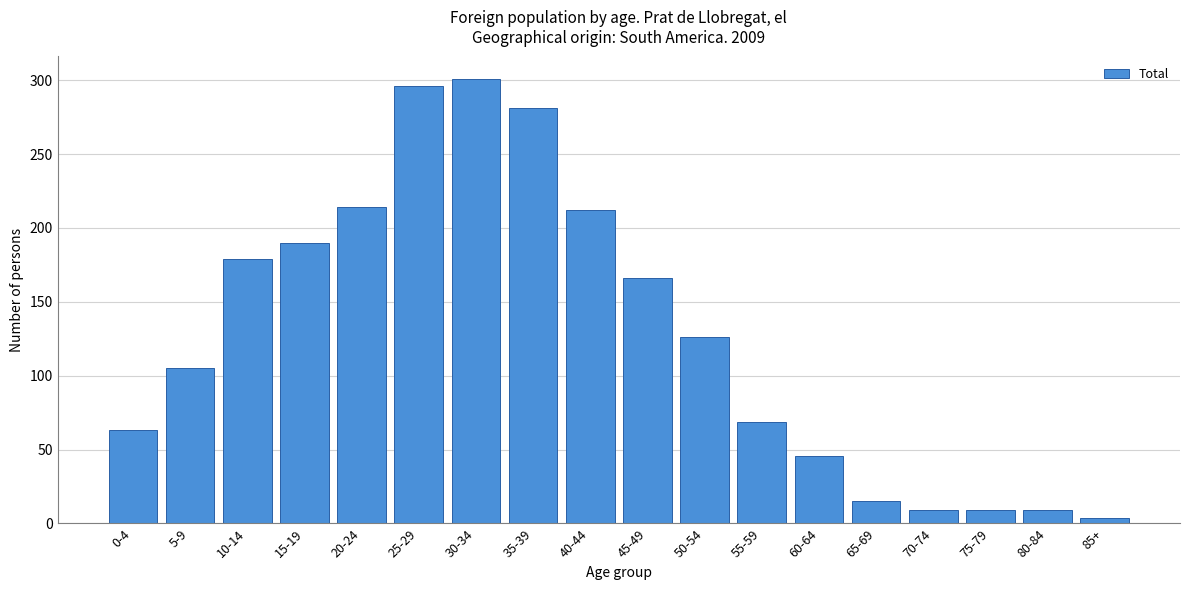

Reading left to right, what are all the values shown in this chart?

63	105	179	190	214	296	301	281	212	166	126	69	46	15	9	9	9	4